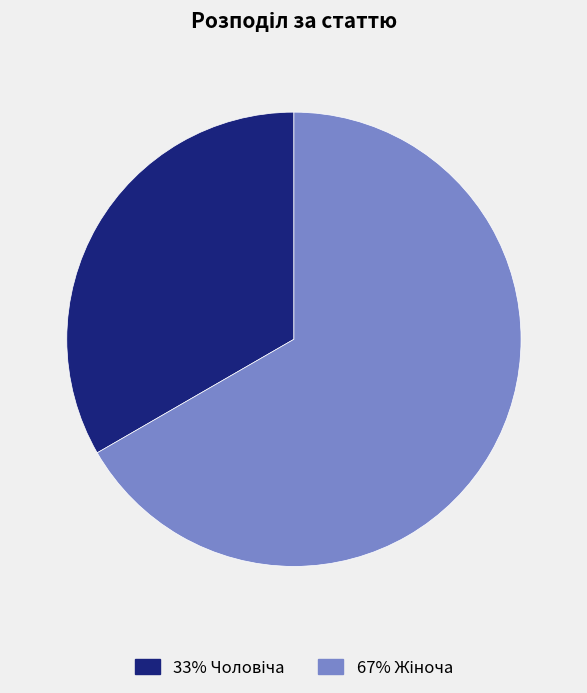

Does any single category account for the majority?

Yes